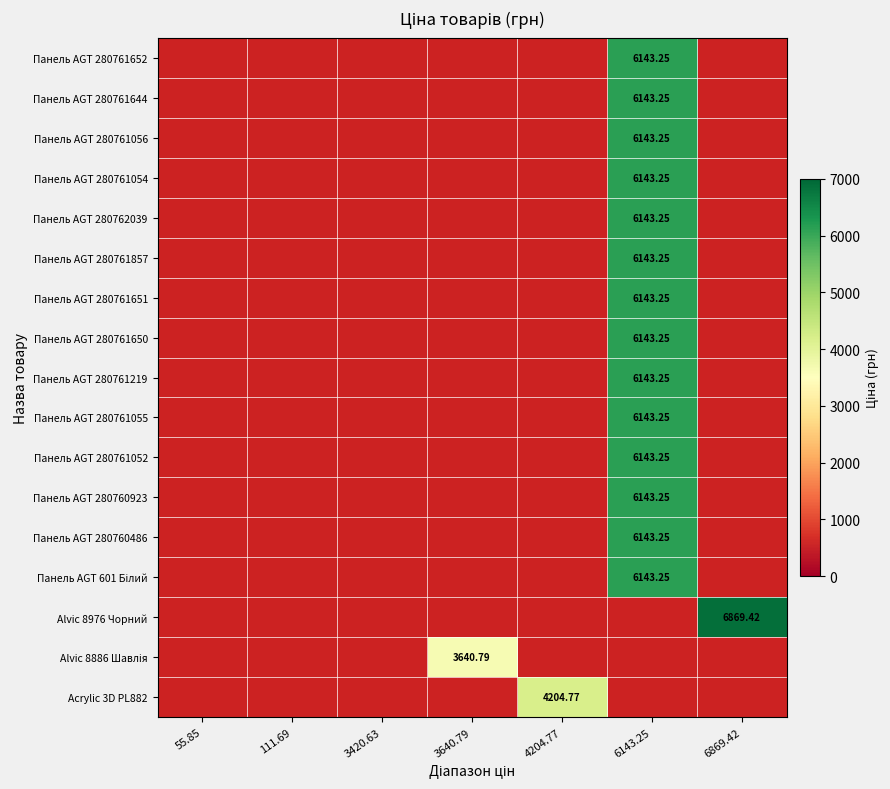

List the labels in order of Панель AGT 280761219 value, smallest first.

55.85, 111.69, 3420.63, 3640.79, 4204.77, 6143.25, 6869.42